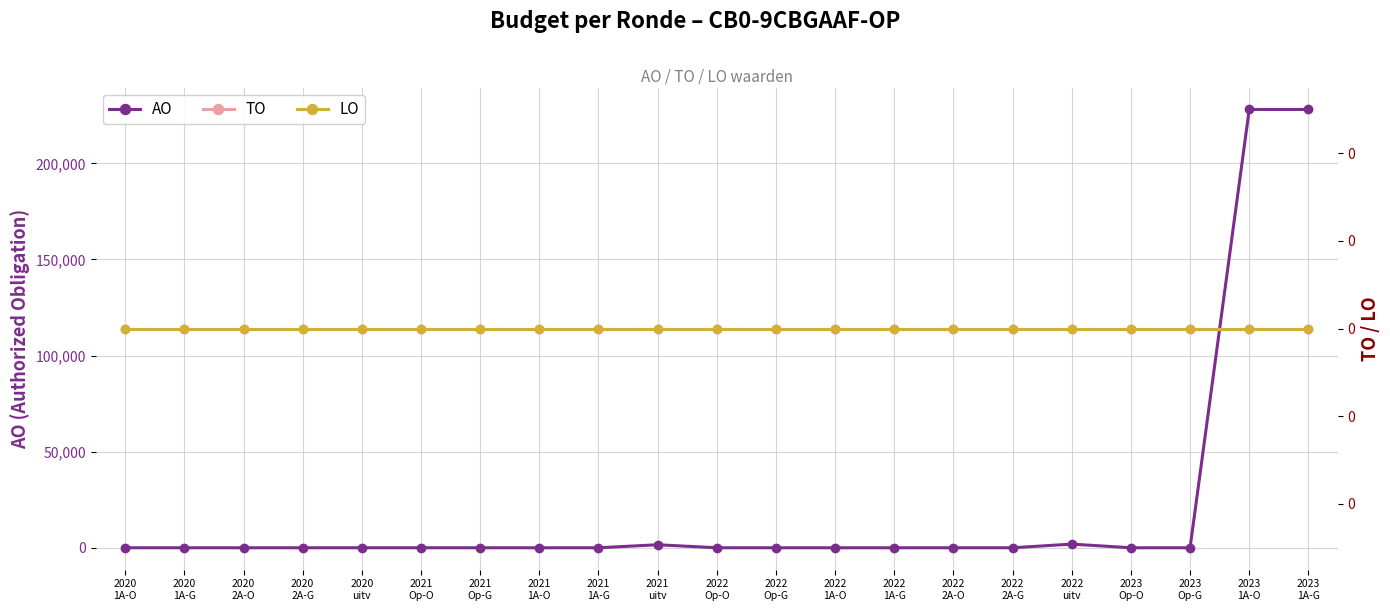

Is it true that TO equals 0 at 2022
1A-O?

True